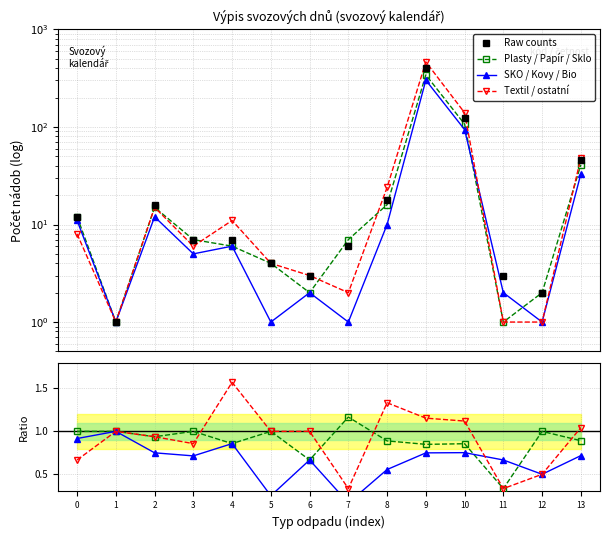

What is the difference between the SKO / Kovy / Bio values at 13 and 12?

0.2